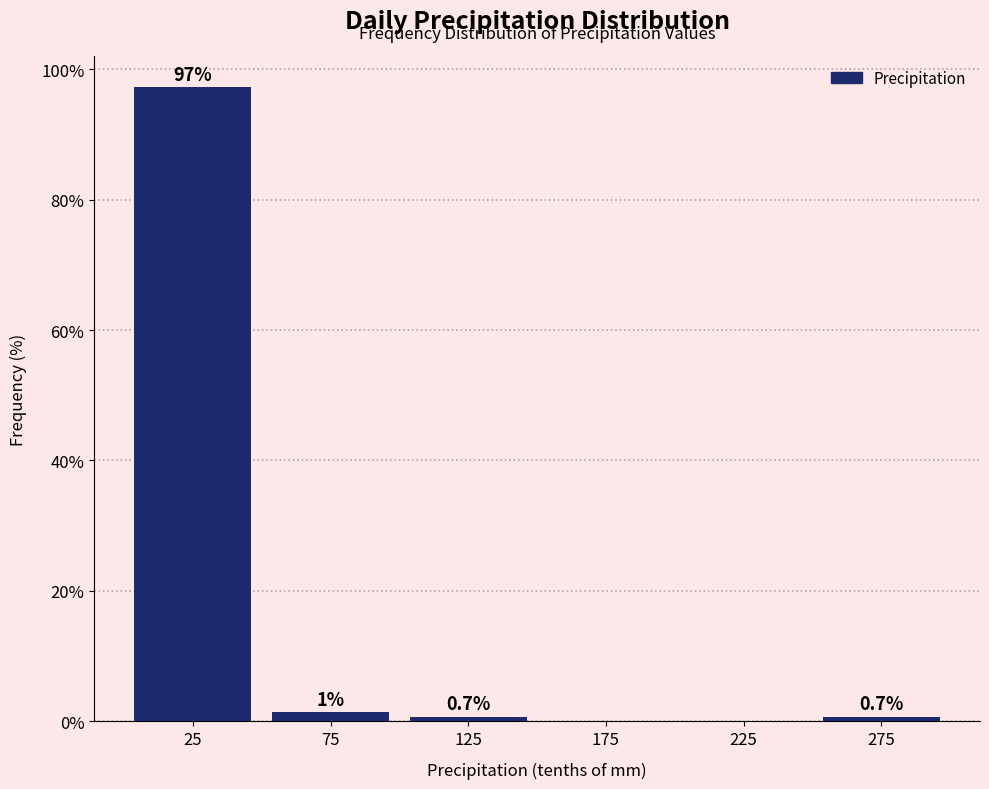

Which range on the x-axis has the tallest bar?

0 to 50